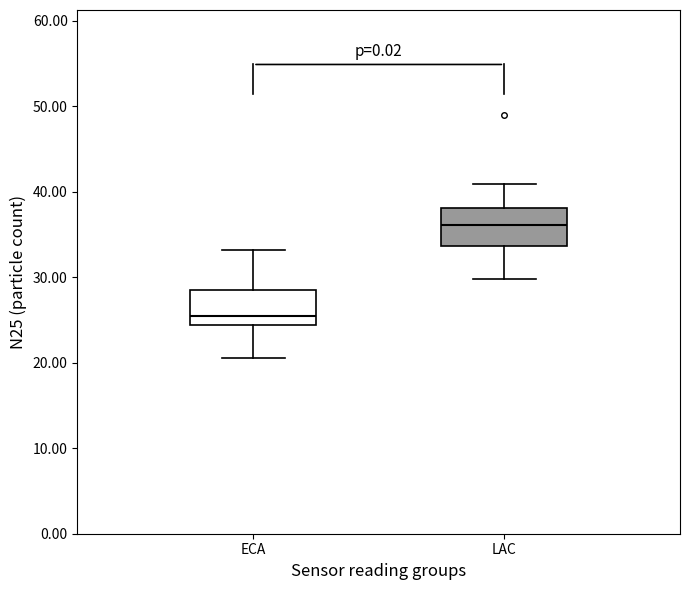

Reading left to right, read every box against the y-axis: the position of its median line, the range the box covers, and the ends of its whiskers. The values are not printed on the chart, so give them approximately, as read against the axis.

ECA: median 25, box 24 to 29, whiskers 21 to 33
LAC: median 36, box 34 to 38, whiskers 30 to 41